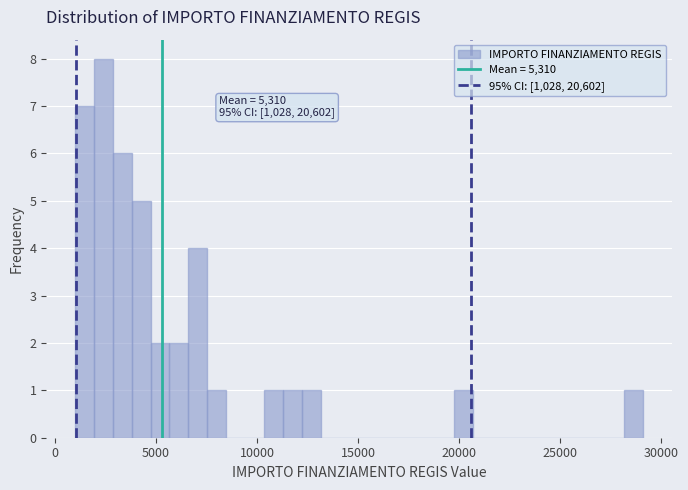

Around what value on the x-axis is the tallest bar? Give the approximate position of its centre, as read against the axis.

2500